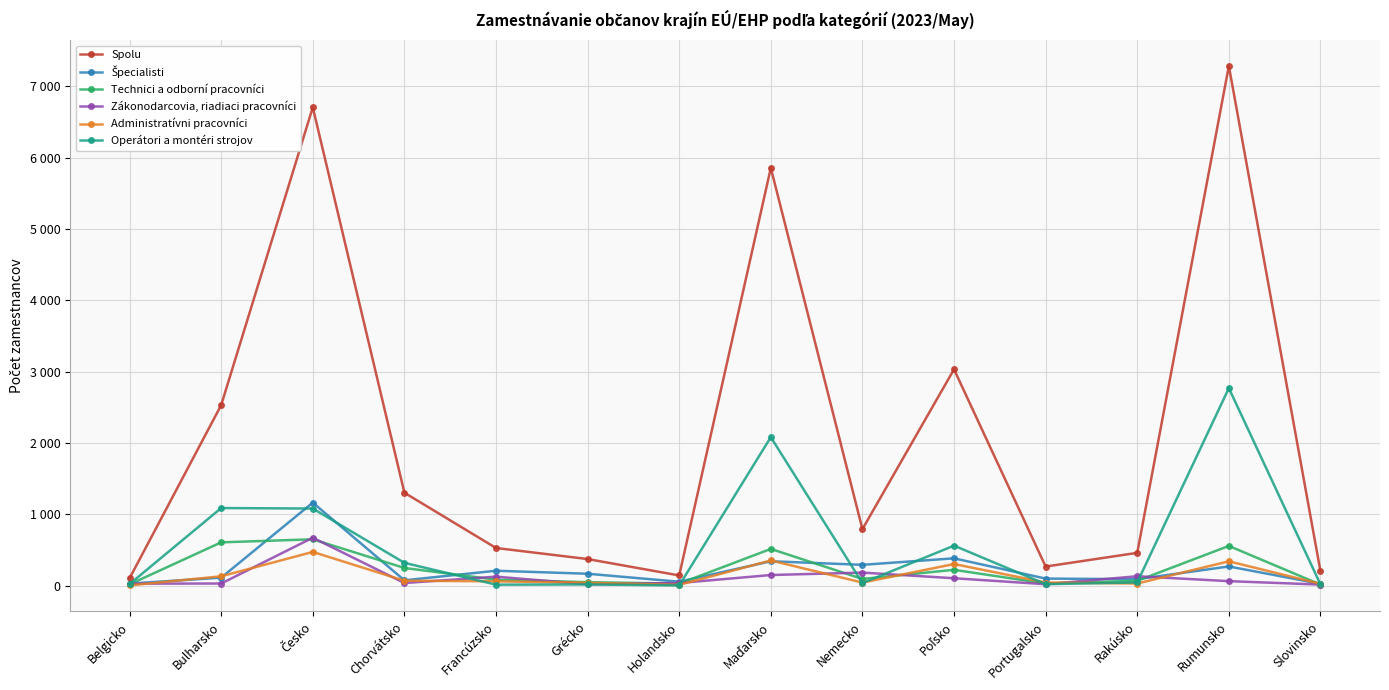

How many data points in Spolu are less than 791?

7